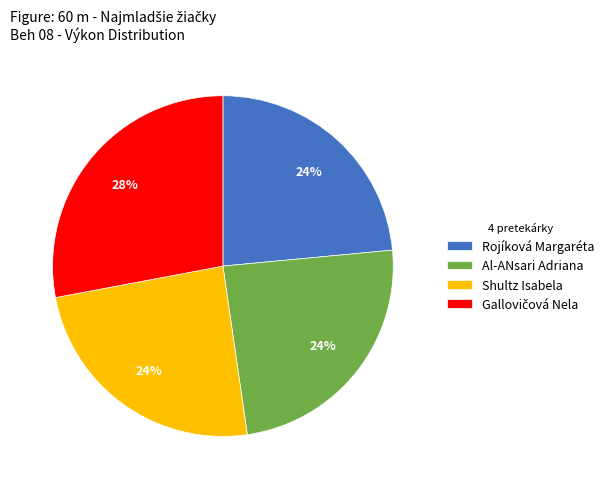

Combined, do Al-ANsari Adriana and Shultz Isabela account for over 50%?

No